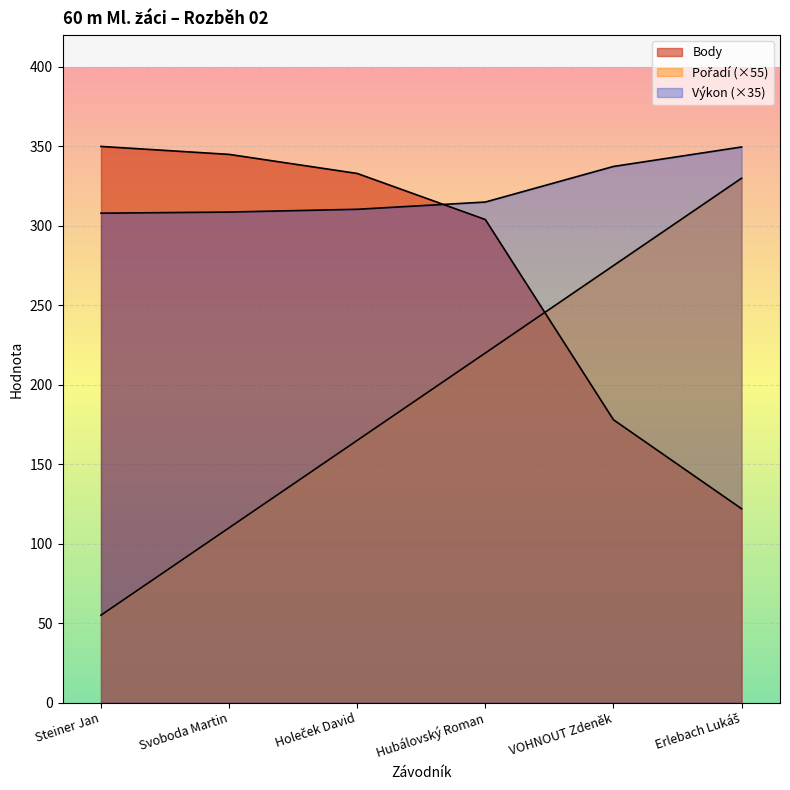

What value does the Body series have at Steiner Jan?

350.0